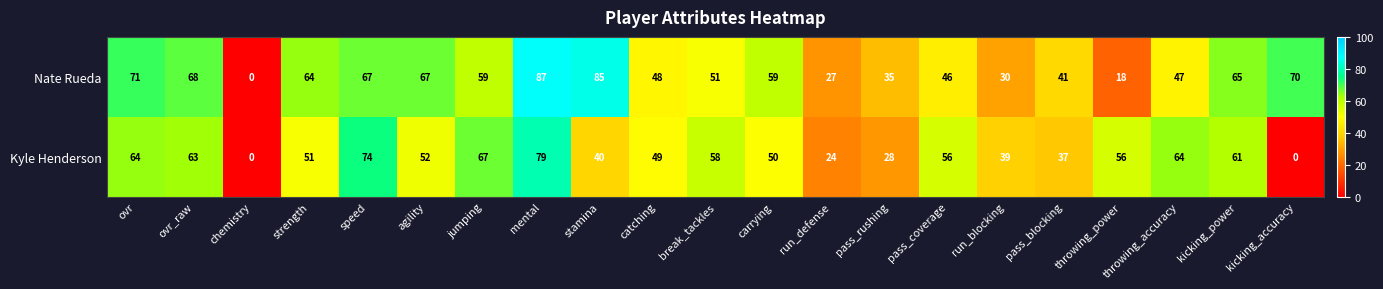

Is it true that Nate Rueda equals 59 at carrying?

True